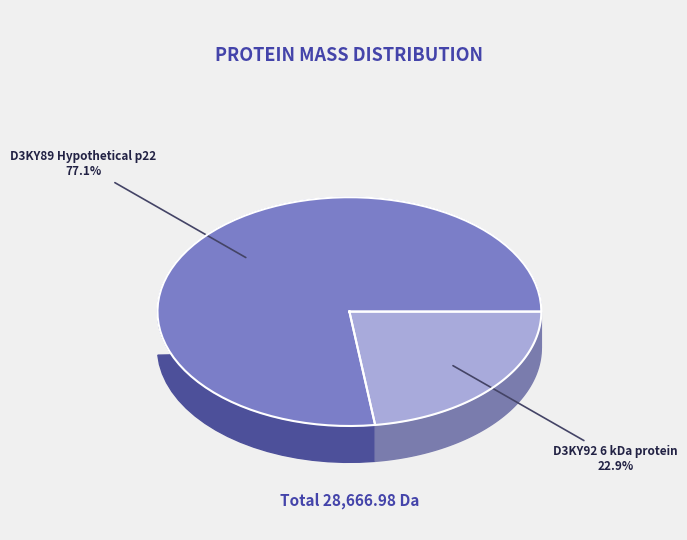

Is the sum of D3KY92 6 kDa protein and D3KY89 Hypothetical p22 greater than half?

Yes